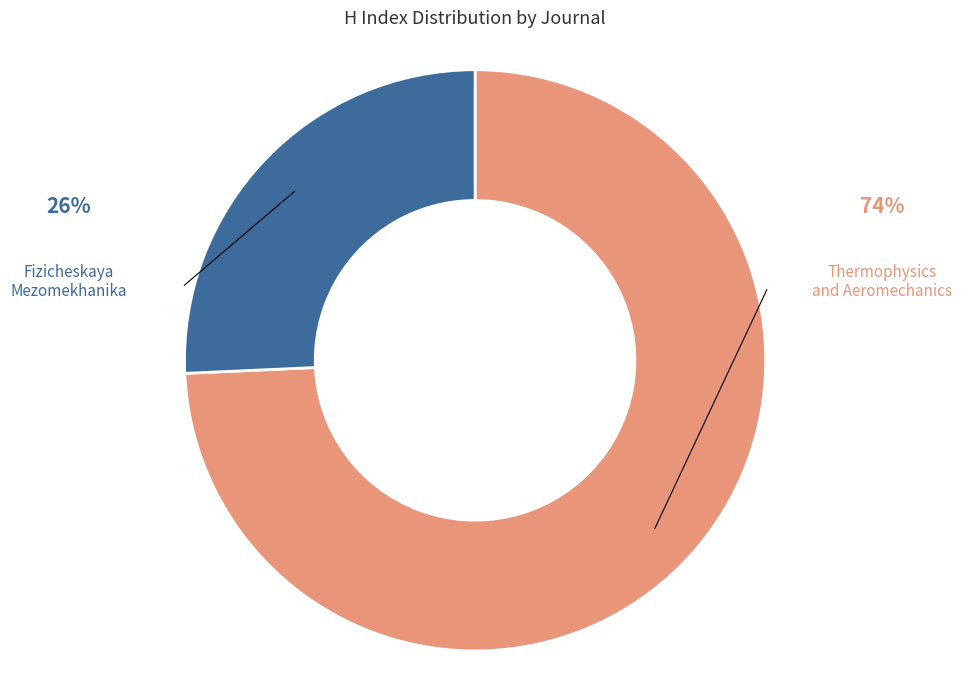

Rank the categories by value from lowest to highest.

Fizicheskaya Mezomekhanika, Thermophysics and Aeromechanics